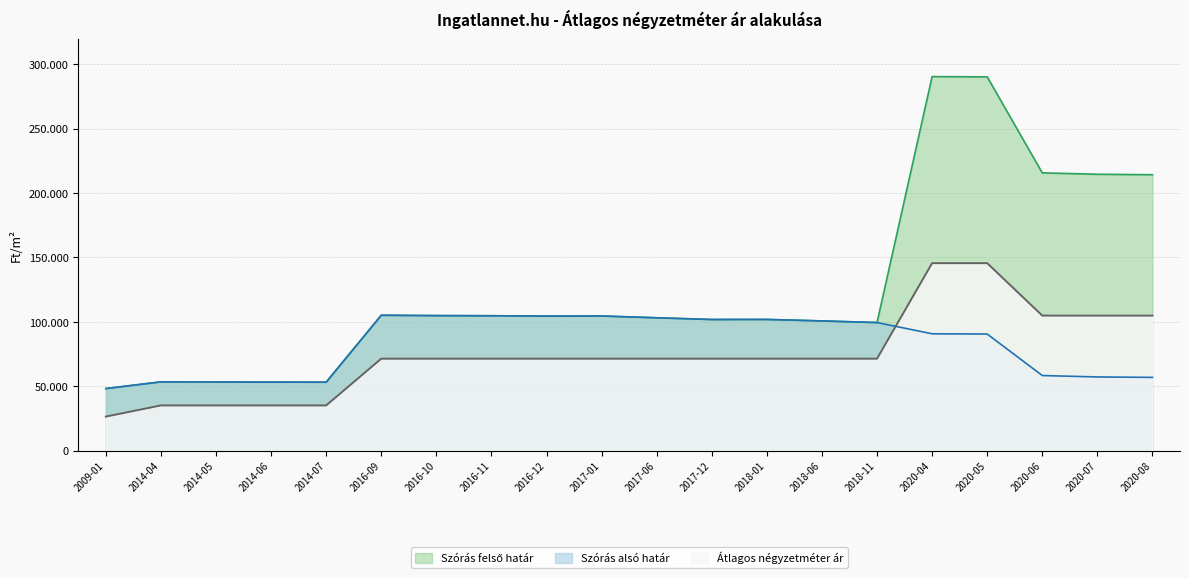

What is the label of the 16th point from the right?

2014-07